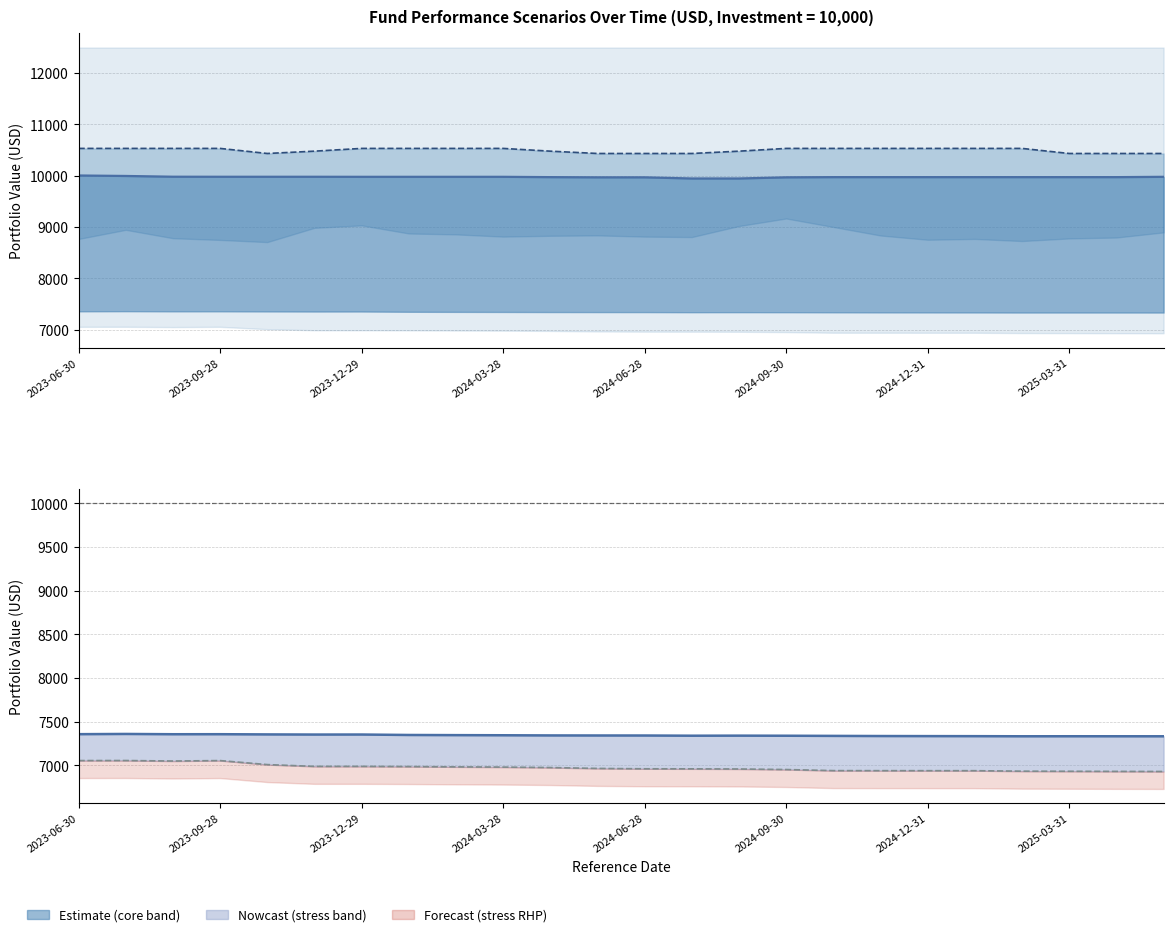

Reading left to right, list all the values displayed in this chart.

Stress Value 1 Year: 2023-06-30=7355.8	2023-07-31=7358.3	2023-08-31=7355.2	2023-09-28=7355.5	2023-10-31=7353.1	2023-11-30=7351.5	2023-12-29=7351.8	2024-01-31=7346.6	2024-02-29=7344.8	2024-03-28=7343.4	2024-04-30=7341.5	2024-05-31=7340.8	2024-06-28=7340.5	2024-07-31=7338.2	2024-08-30=7339.0	2024-09-30=7337.9	2024-10-31=7336.2	2024-11-29=7334.5	2024-12-31=7333.7	2025-01-27=7333.0	2025-02-28=7331.8	2025-03-31=7332.1	2025-04-30=7331.9	2025-05-30=7331.7
Stress Value RHP: 2023-06-30=7053.5	2023-07-31=7054.1	2023-08-31=7048.3	2023-09-28=7053.4	2023-10-31=7007.5	2023-11-30=6987.0	2023-12-29=6987.1	2024-01-31=6984.9	2024-02-29=6981.4	2024-03-28=6978.8	2024-04-30=6973.6	2024-05-31=6963.5	2024-06-28=6959.4	2024-07-31=6958.9	2024-08-30=6957.1	2024-09-30=6950.9	2024-10-31=6938.5	2024-11-29=6938.0	2024-12-31=6937.8	2025-01-27=6937.7	2025-02-28=6932.0	2025-03-31=6930.8	2025-04-30=6929.5	2025-05-30=6928.4
Moderate Value 1 Year: 2023-06-30=10002.3	2023-07-31=9993.1	2023-08-31=9978.4	2023-09-28=9977.5	2023-10-31=9977.5	2023-11-30=9977.5	2023-12-29=9976.6	2024-01-31=9976.6	2024-02-29=9976.6	2024-03-28=9976.6	2024-04-30=9970.3	2024-05-31=9966.5	2024-06-28=9966.5	2024-07-31=9944.0	2024-08-30=9944.0	2024-09-30=9966.5	2024-10-31=9970.3	2024-11-29=9970.3	2024-12-31=9970.3	2025-01-27=9970.3	2025-02-28=9970.3	2025-03-31=9970.3	2025-04-30=9970.3	2025-05-30=9976.6
Moderate Value RHP: 2023-06-30=10530.0	2023-07-31=10530.0	2023-08-31=10530.0	2023-09-28=10530.0	2023-10-31=10431.1	2023-11-30=10476.4	2023-12-29=10530.0	2024-01-31=10530.0	2024-02-29=10530.0	2024-03-28=10530.0	2024-04-30=10476.4	2024-05-31=10431.1	2024-06-28=10431.1	2024-07-31=10431.1	2024-08-30=10476.4	2024-09-30=10530.0	2024-10-31=10530.0	2024-11-29=10530.0	2024-12-31=10530.0	2025-01-27=10530.0	2025-02-28=10530.0	2025-03-31=10431.1	2025-04-30=10431.1	2025-05-30=10431.1